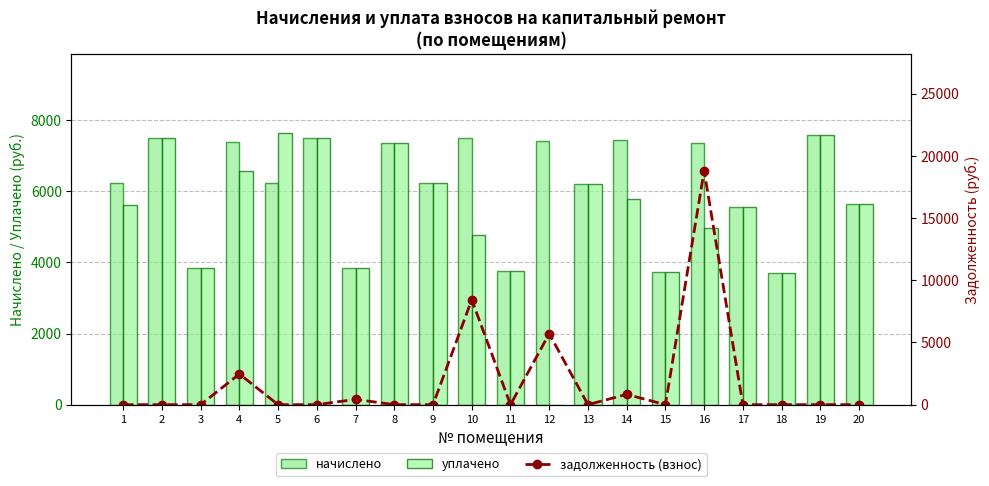

Does the chart contain any negative values?

No